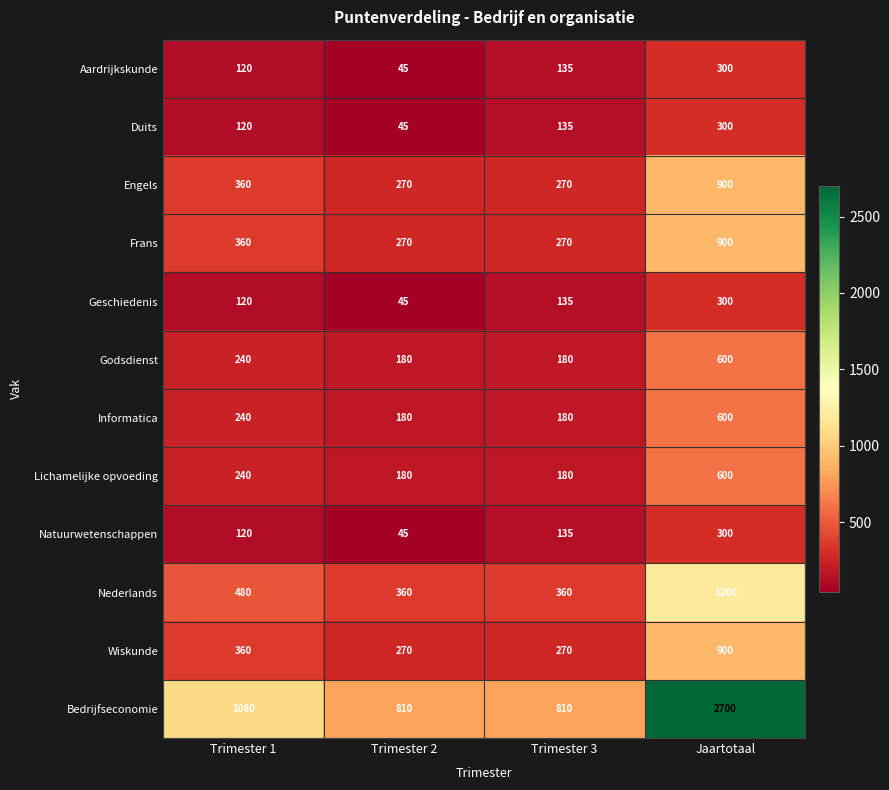

Which series has the widest spread of values?

Bedrijfseconomie